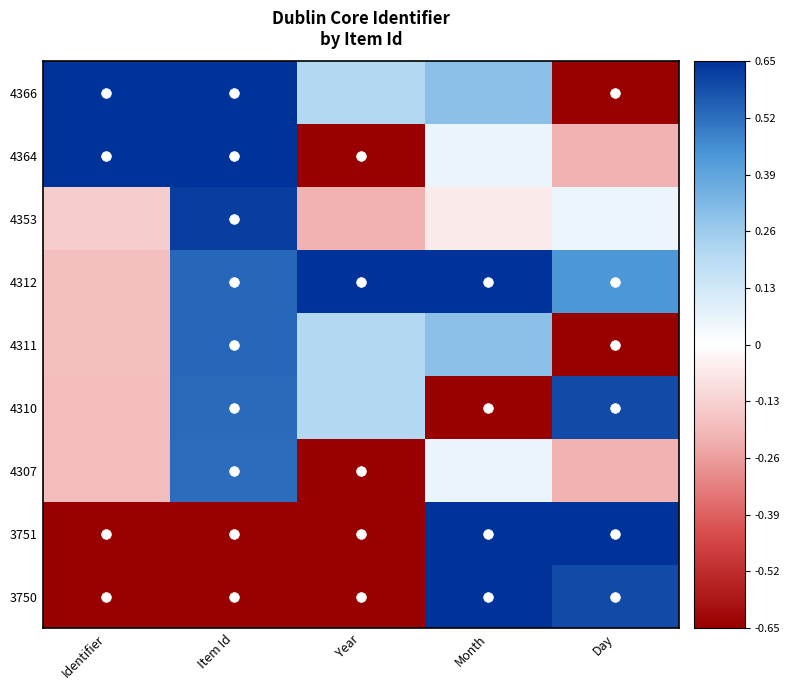

At which category does the chart reach its peak across all series?

Identifier